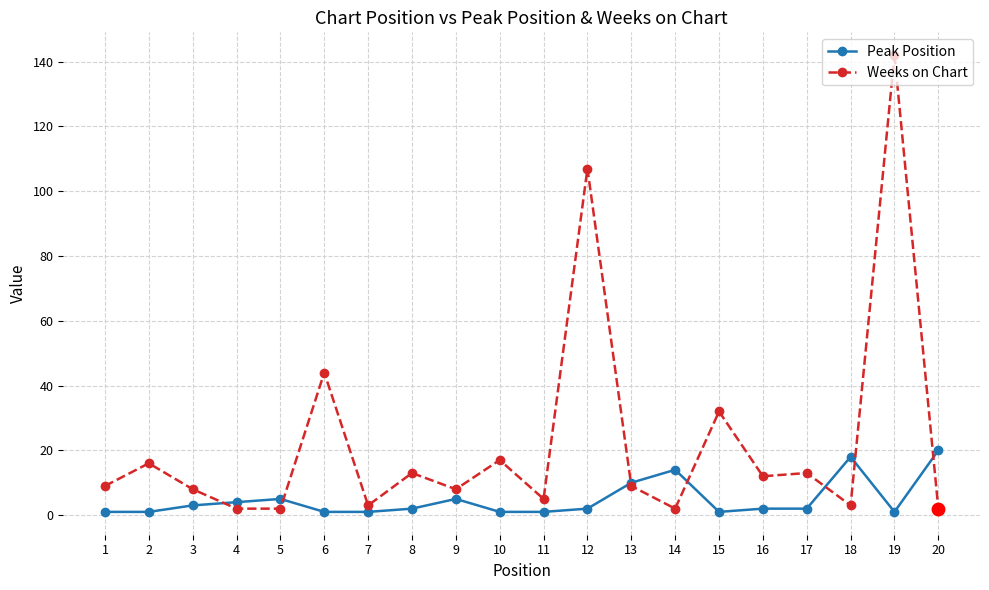

True or false: the data shows 0 at 17.

False